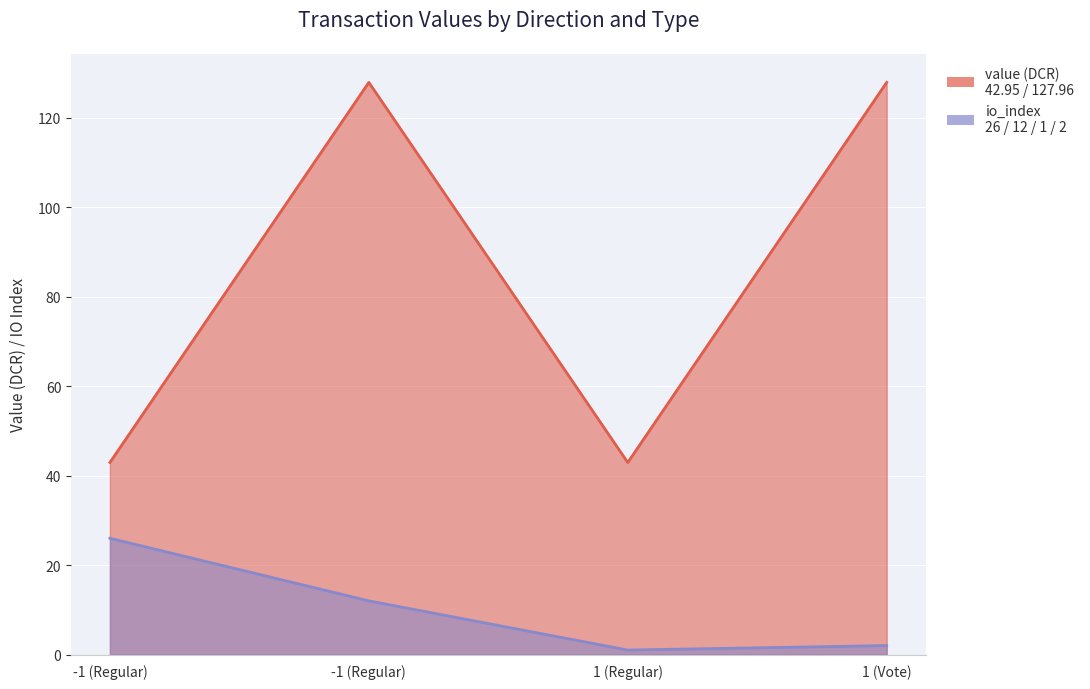

Reading left to right, extract all data points from this chart.

value: 42.9	128.0	42.9	128.0
io_index: 26.0	12.0	1.0	2.0